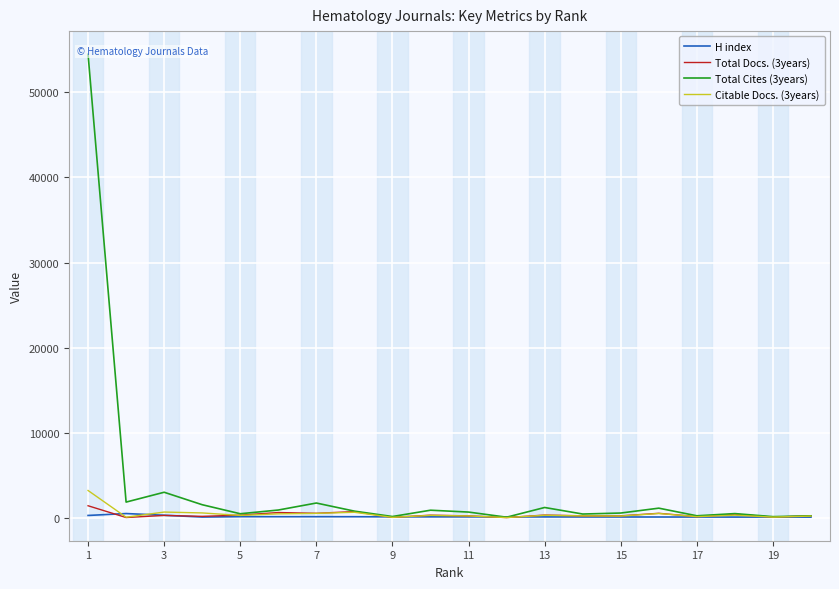

Count the number of data series in this chart.

4